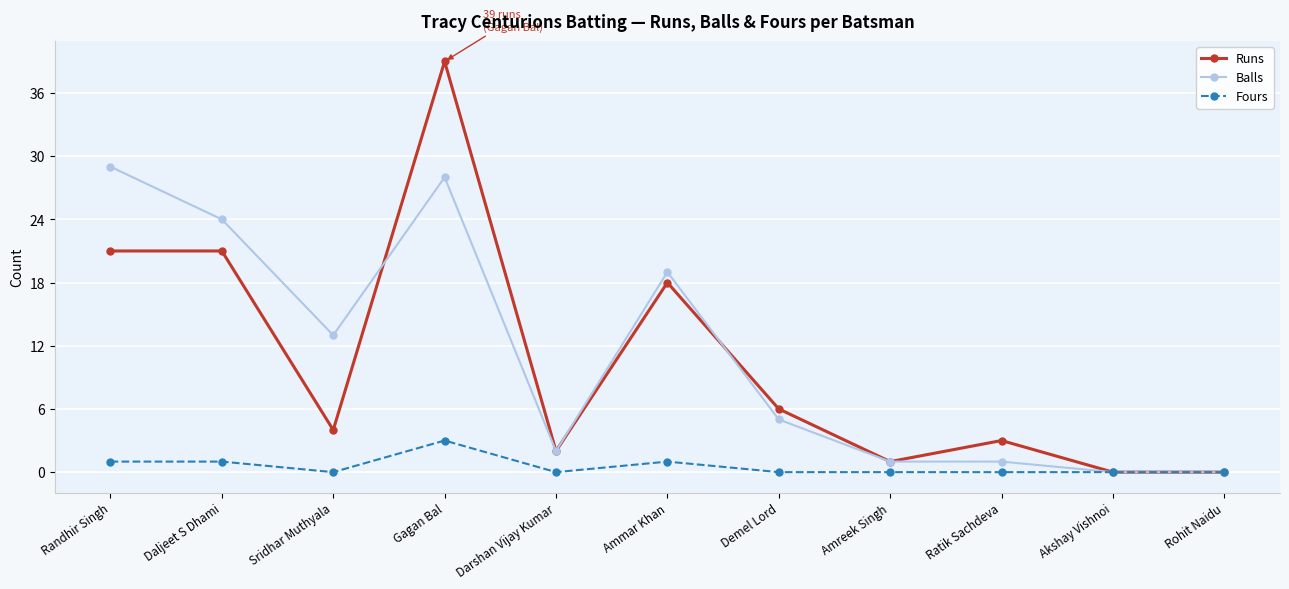

What is the sum of all Runs values?

115